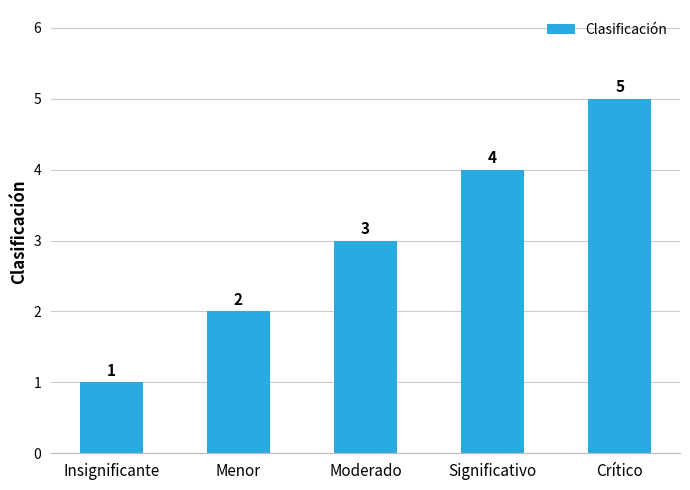

What is the minimum value shown in the chart?

1